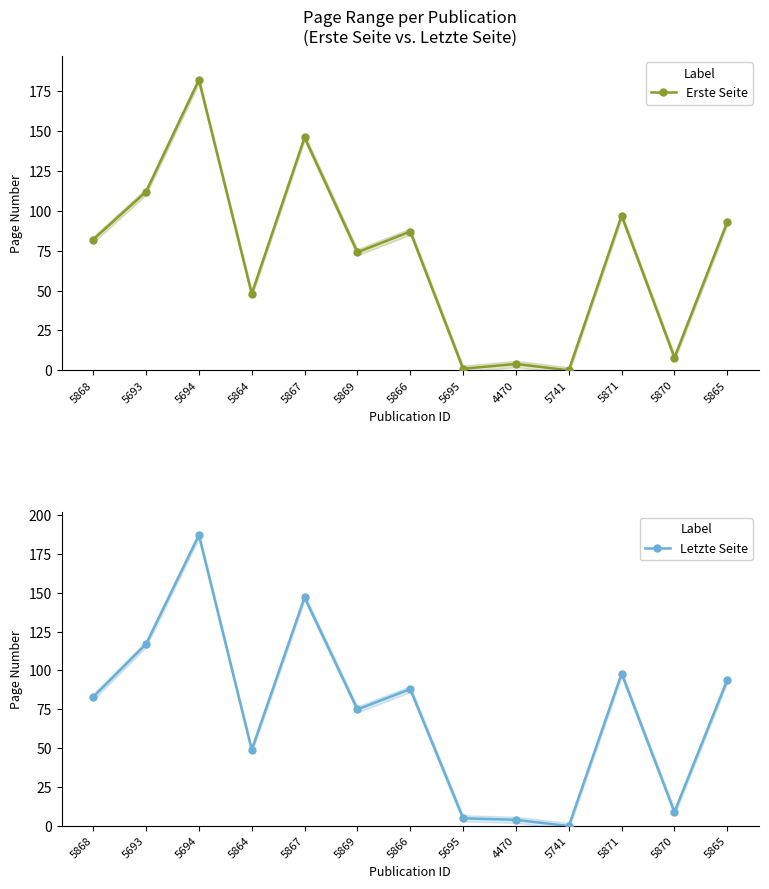

At which category is the sum across all series the highest?

5694